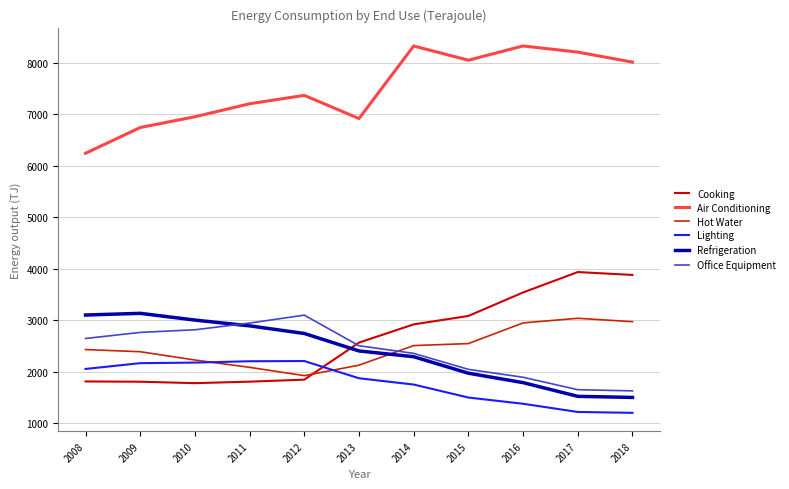

What is the approximate value of Office Equipment at 2017, to the nearest 10?

1650